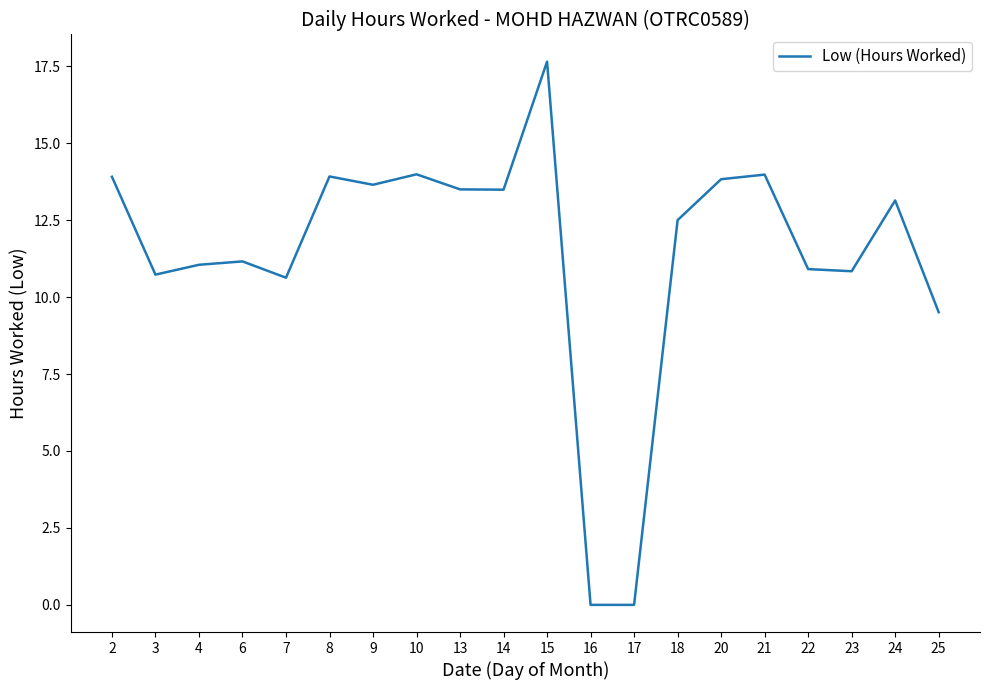

The chart shows a value of 13.8 at 20. True or false?

True